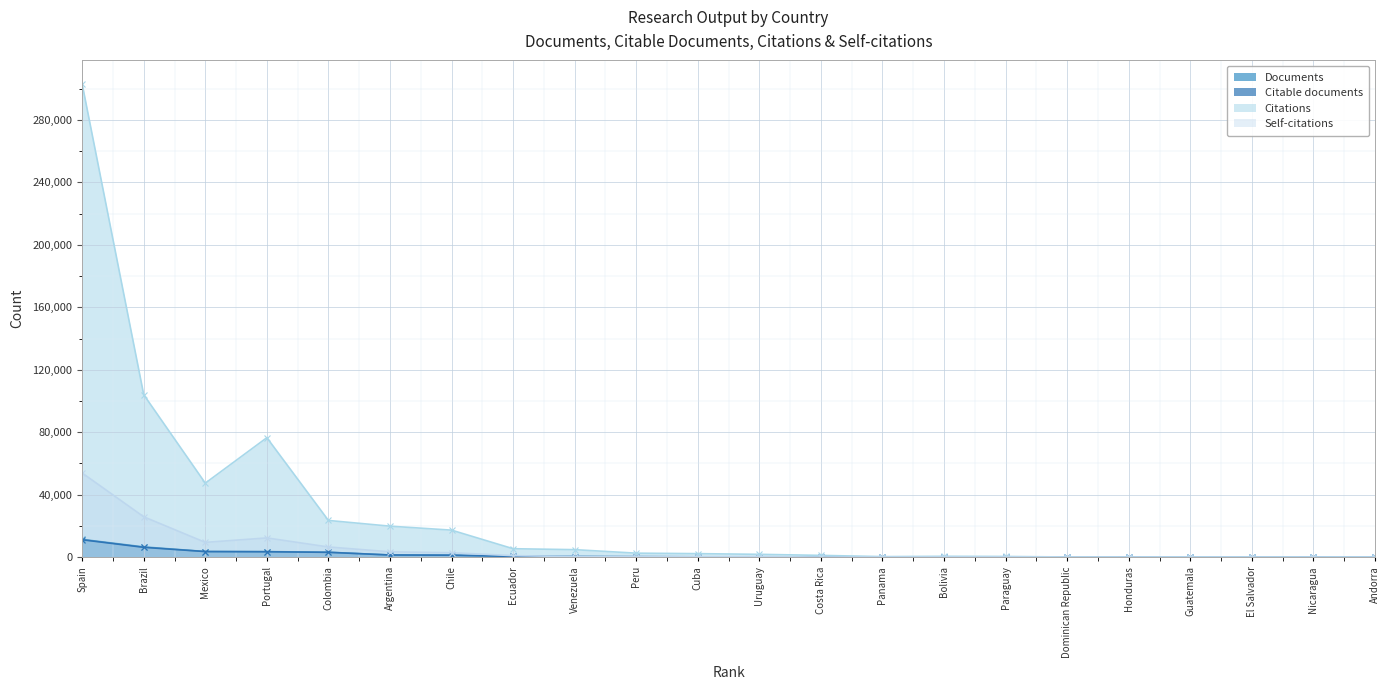

How many data points in Self-citations are less than 304?

11